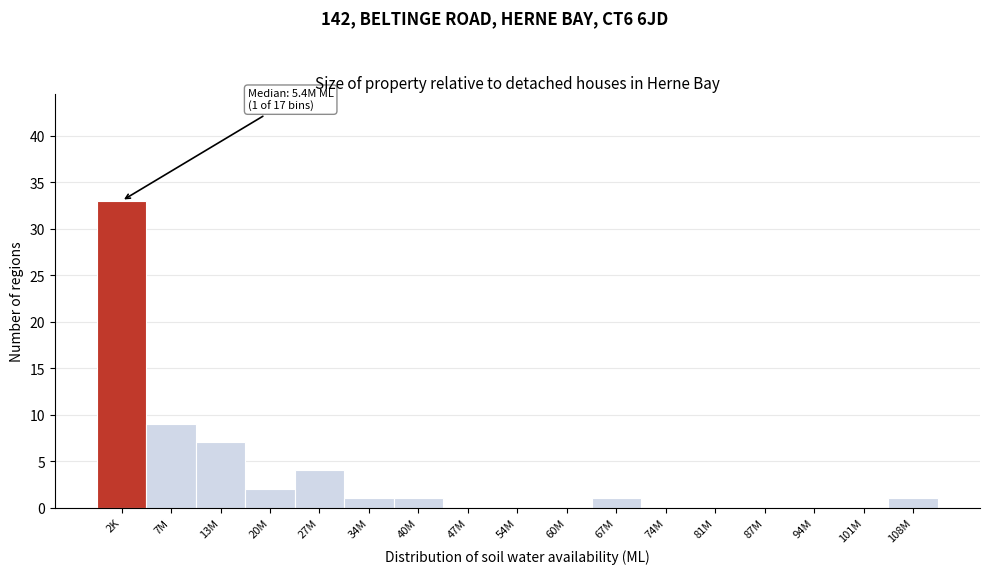

Reading left to right, extract all data points from this chart.

2K=33	7M=9	13M=7	20M=2	27M=4	34M=1	40M=1	47M=0	54M=0	60M=0	67M=1	74M=0	81M=0	87M=0	94M=0	101M=0	108M=1